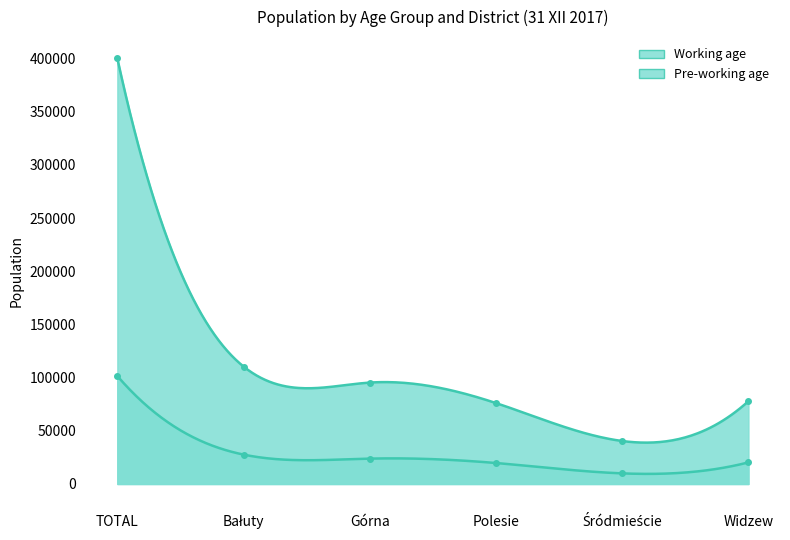

True or false: Pre-working age has more than 0 interior local peaks.

False